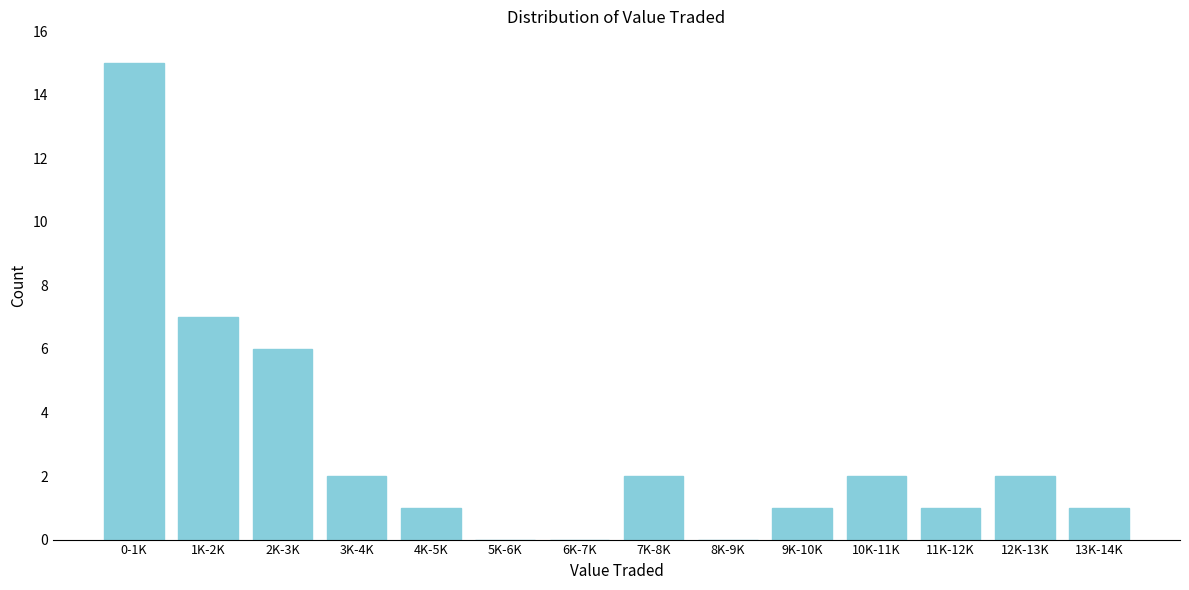

Reading left to right, transcribe all the data shown in this chart.

0-1K=15	1K-2K=7	2K-3K=6	3K-4K=2	4K-5K=1	5K-6K=0	6K-7K=0	7K-8K=2	8K-9K=0	9K-10K=1	10K-11K=2	11K-12K=1	12K-13K=2	13K-14K=1